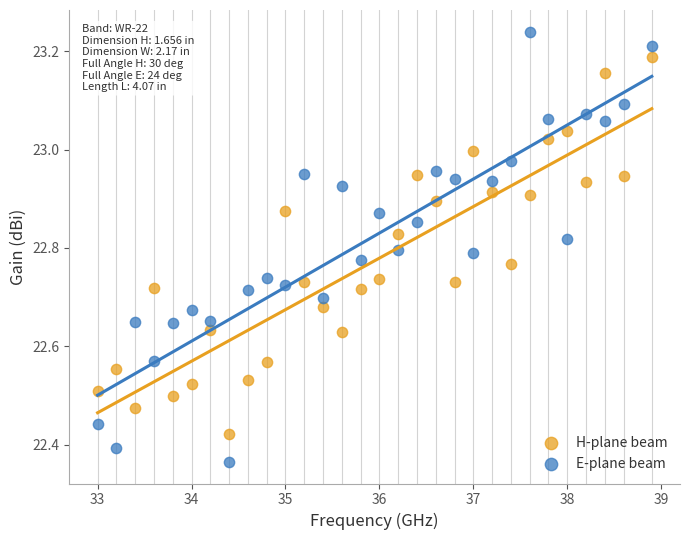

Which series reaches the minimum Y coordinate?

E-plane beam